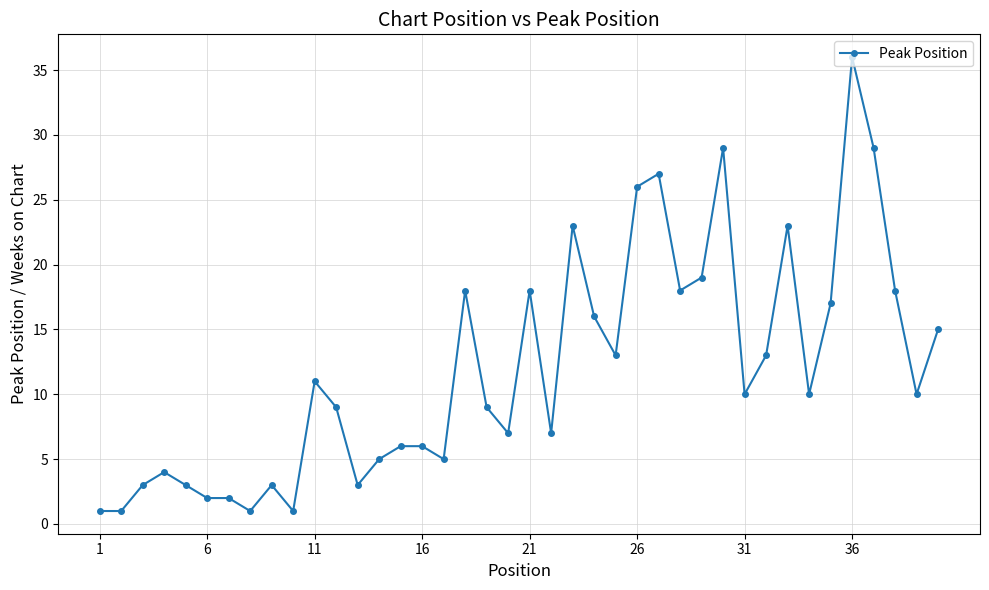

Count the number of categories in the chart.

40